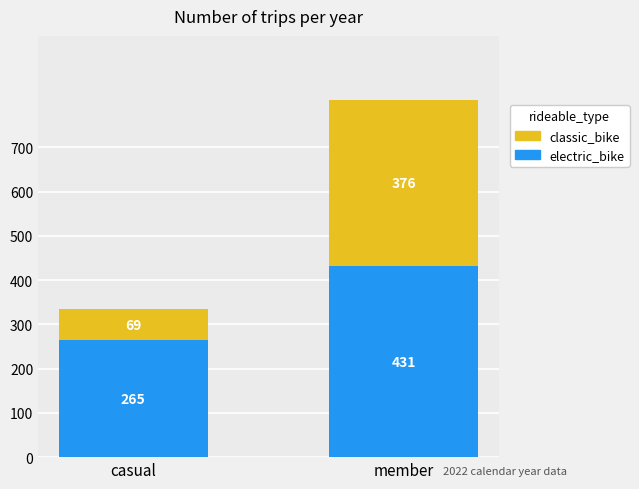

What is the sum of all electric_bike values?

696